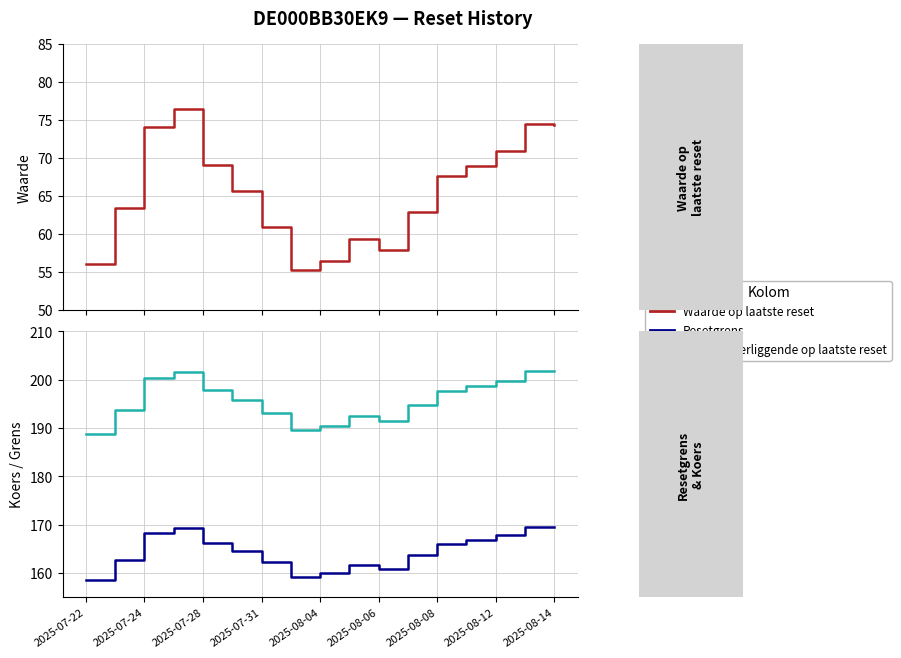

True or false: Waarde op laatste reset has a value of 63.0 at 11.

True